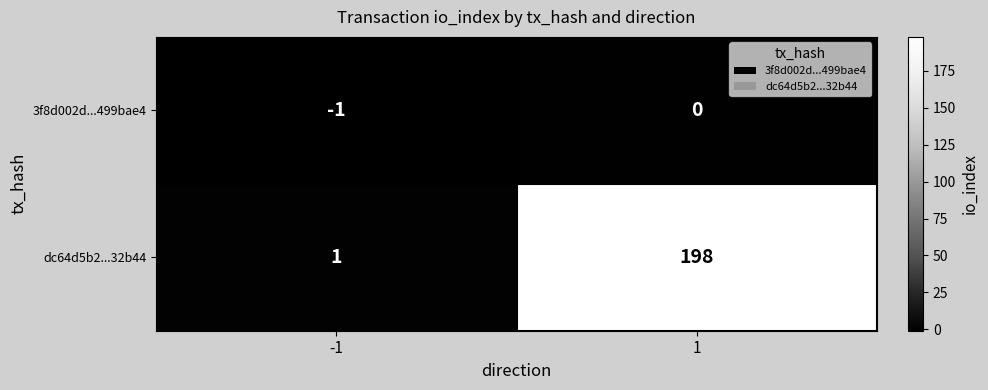

At how many categories does at least one series exceed 148?

1